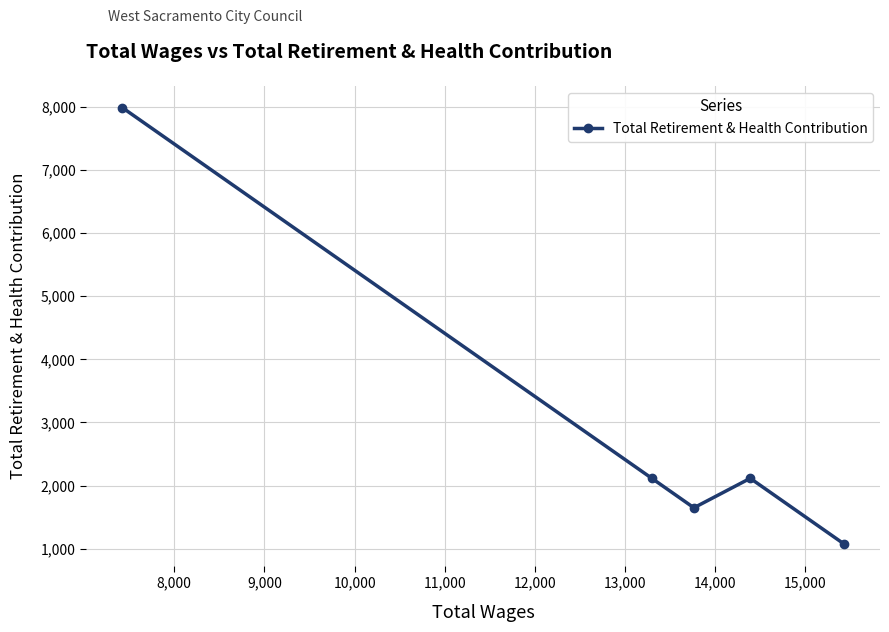

What is the sum of all values?

14943